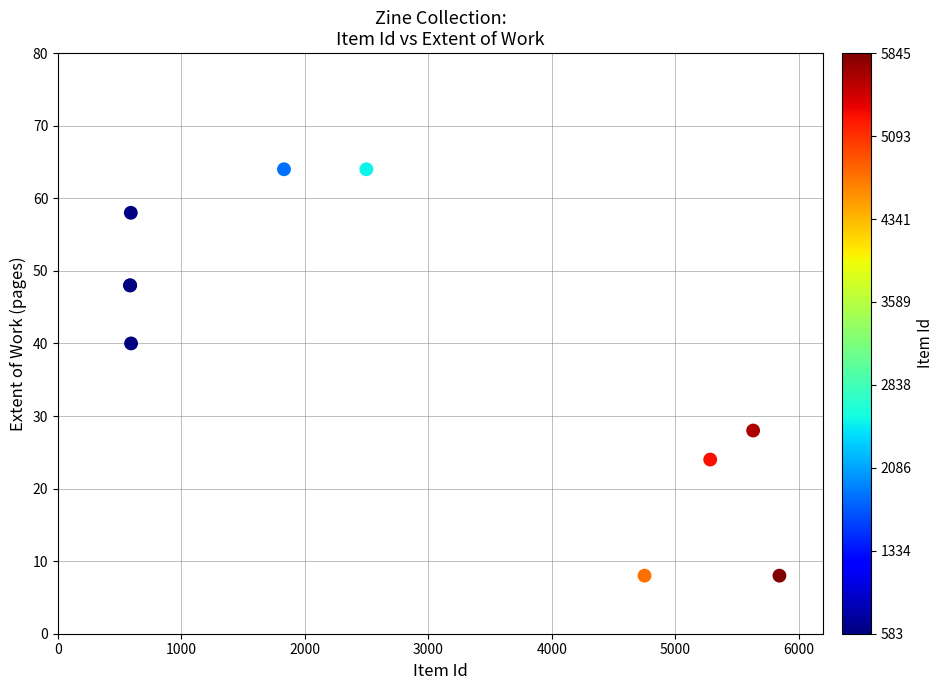

What Y value in the scatter plot is closest to 36?

40